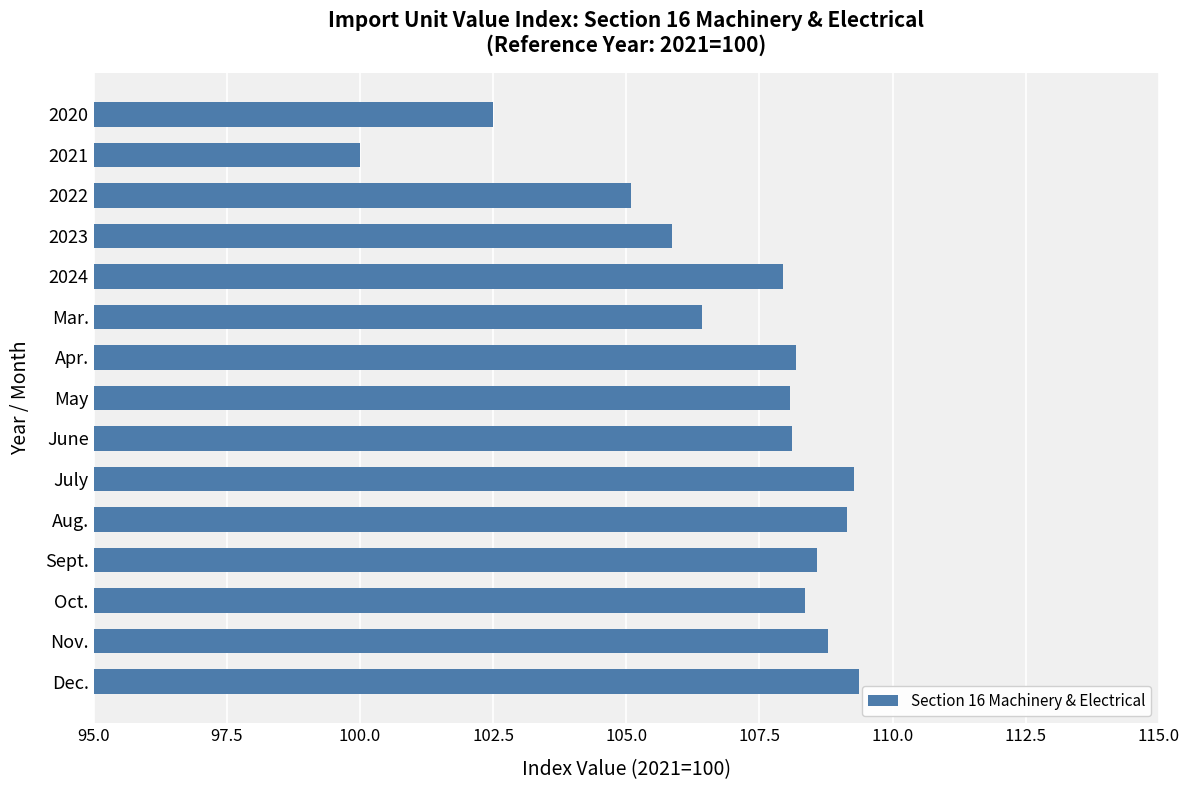

What is the difference between the maximum and second lowest values?

6.9